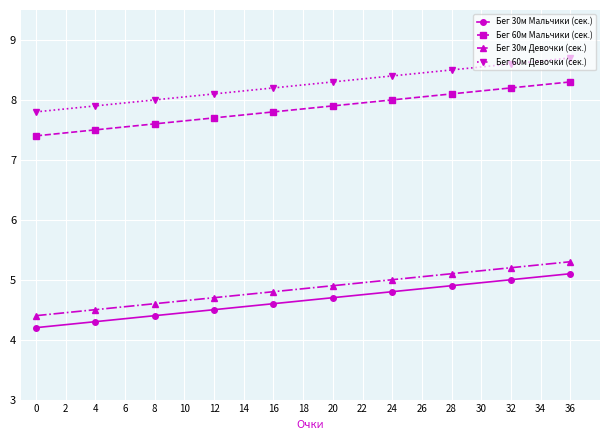

True or false: Бег 60м Девочки (сек.) and Бег 30м Девочки (сек.) cross at least once.

False